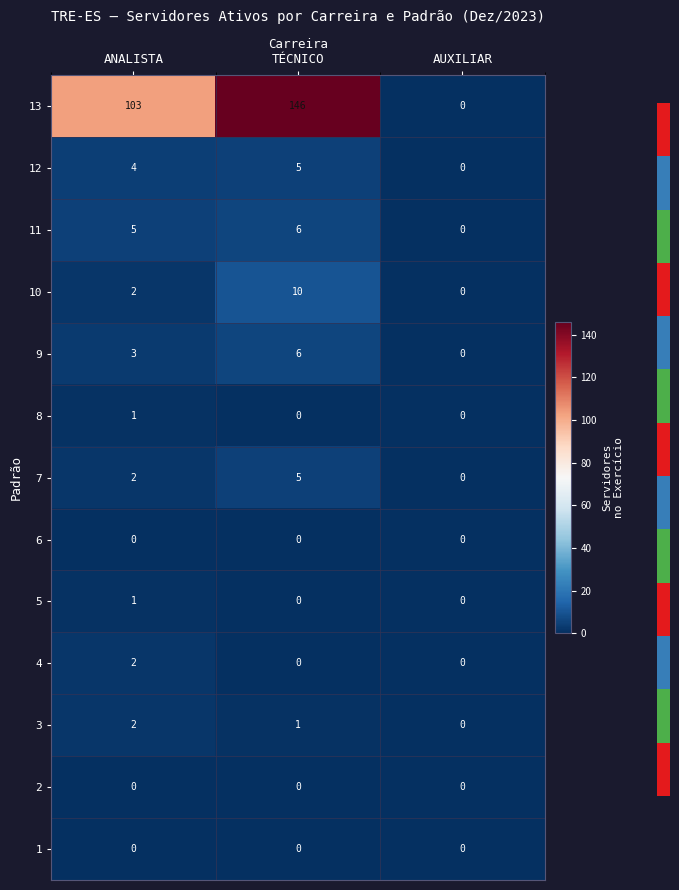

True or false: 9 has a value of 1 at ANALISTA.

False